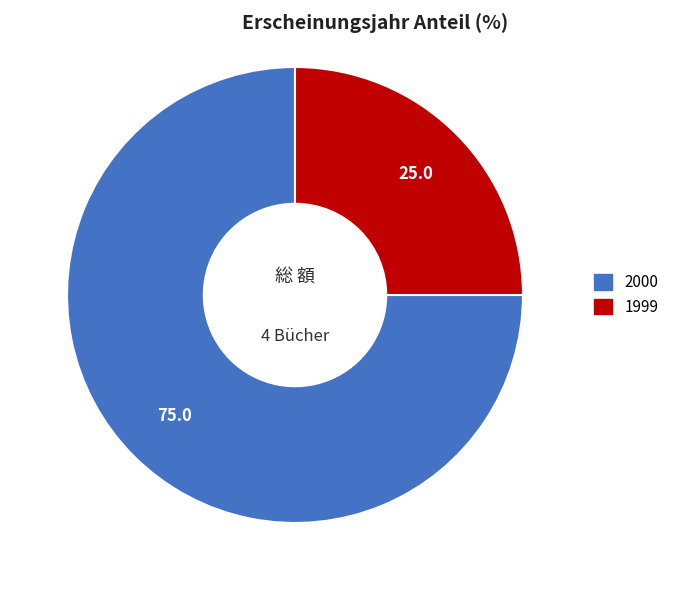

Is there a majority slice in this chart?

Yes